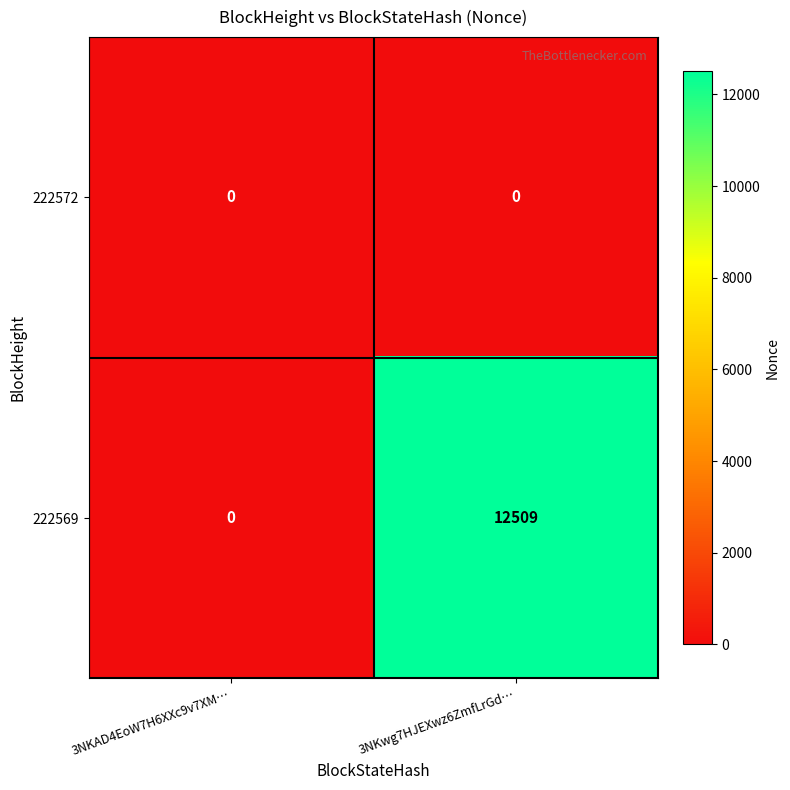

At which category is the sum across all series the highest?

3NKwg7HJEXwz6ZmfLrGd…